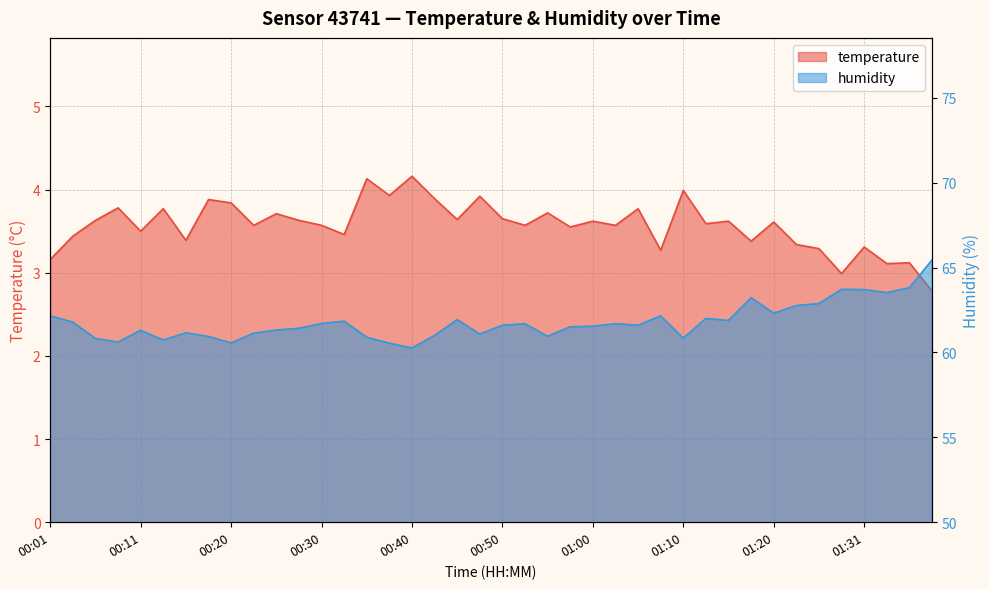

Reading left to right, what are all the values shown in this chart?

temperature: 3.2	3.4	3.6	3.8	3.5	3.8	3.4	3.9	3.8	3.6	3.7	3.6	3.6	3.5	4.1	3.9	4.2	3.9	3.6	3.9	3.6	3.6	3.7	3.5	3.6	3.6	3.8	3.3	4.0	3.6	3.6	3.4	3.6	3.3	3.3	3.0	3.3	3.1	3.1	2.8
humidity: 62.1	61.8	60.8	60.6	61.3	60.7	61.1	60.9	60.6	61.1	61.3	61.4	61.7	61.8	60.9	60.5	60.3	61.0	61.9	61.1	61.6	61.7	61.0	61.5	61.5	61.7	61.6	62.1	60.8	62.0	61.9	63.2	62.3	62.8	62.9	63.7	63.7	63.5	63.8	65.4